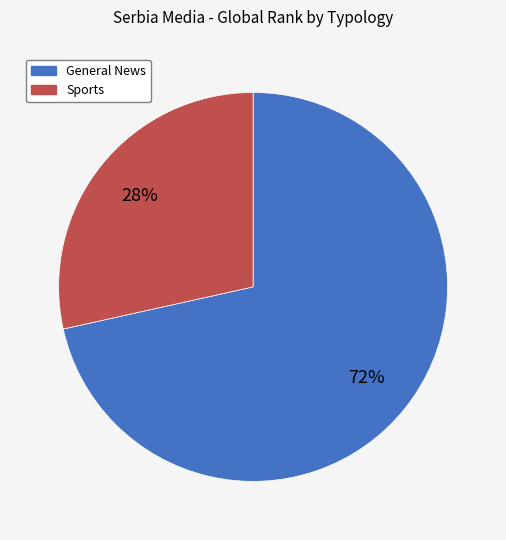

To the nearest percent, what portion does Sports represent?

28%